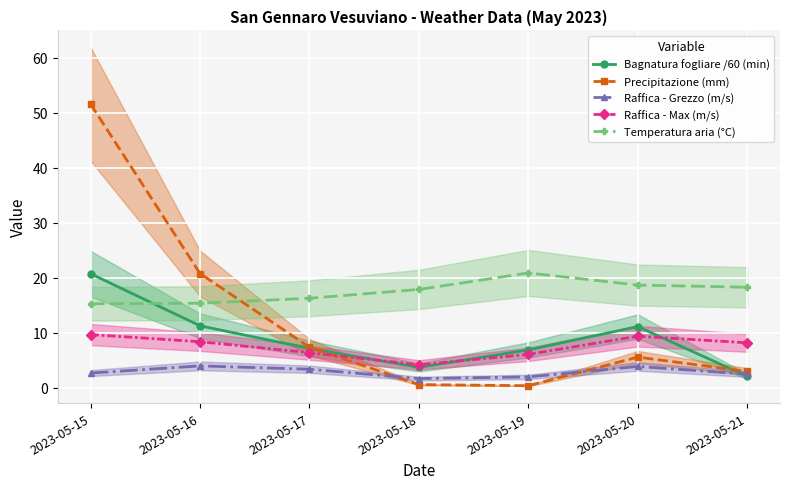

What is the maximum value for Precipitazione (mm)?

51.6